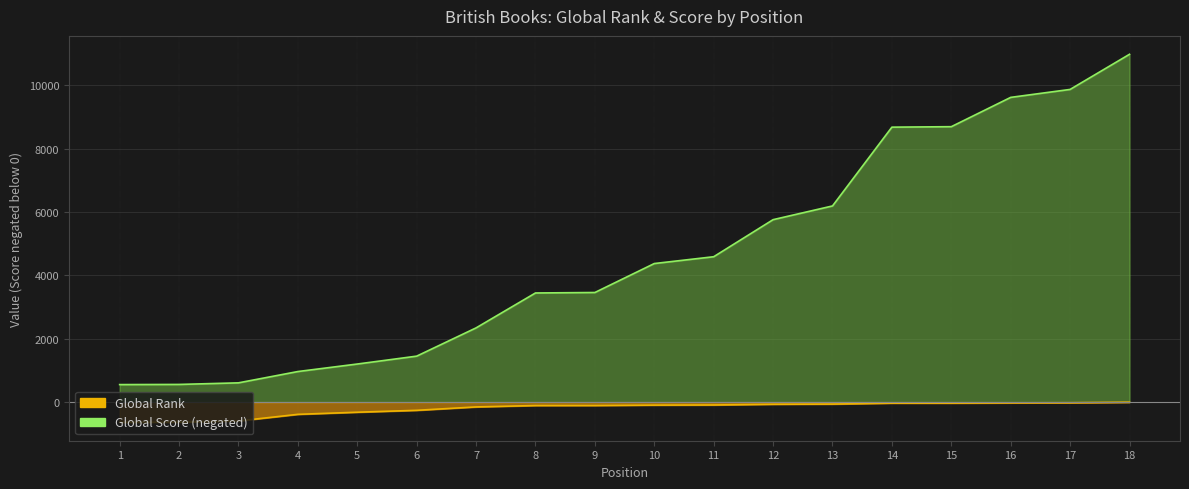

Reading left to right, list all the values displayed in this chart.

Global Rank: 1=552	2=557	3=607	4=964	5=1201	6=1450	7=2342	8=3444	9=3459	10=4373	11=4588	12=5758	13=6191	14=8678	15=8693	16=9618	17=9869	18=10978
Global Score: 1=-639	2=-635	3=-596	4=-387	5=-320	6=-260	7=-153	8=-109	9=-108	10=-96	11=-91	12=-69	13=-63	14=-34	15=-33	16=-25	17=-21	18=-3